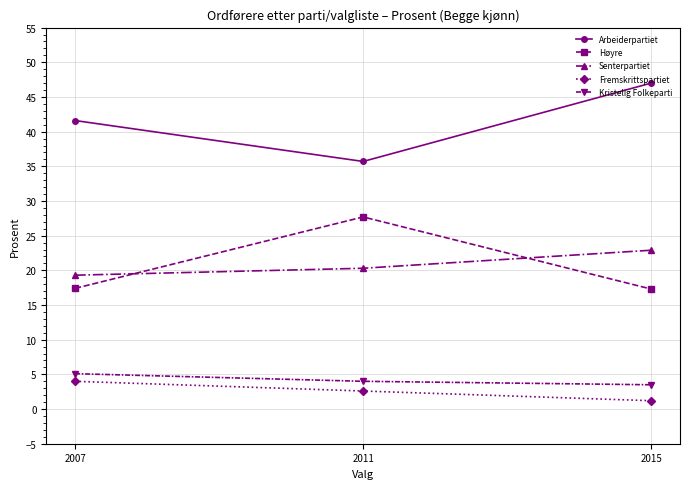

What is the spread (max minus min) of values at 2011?

33.1